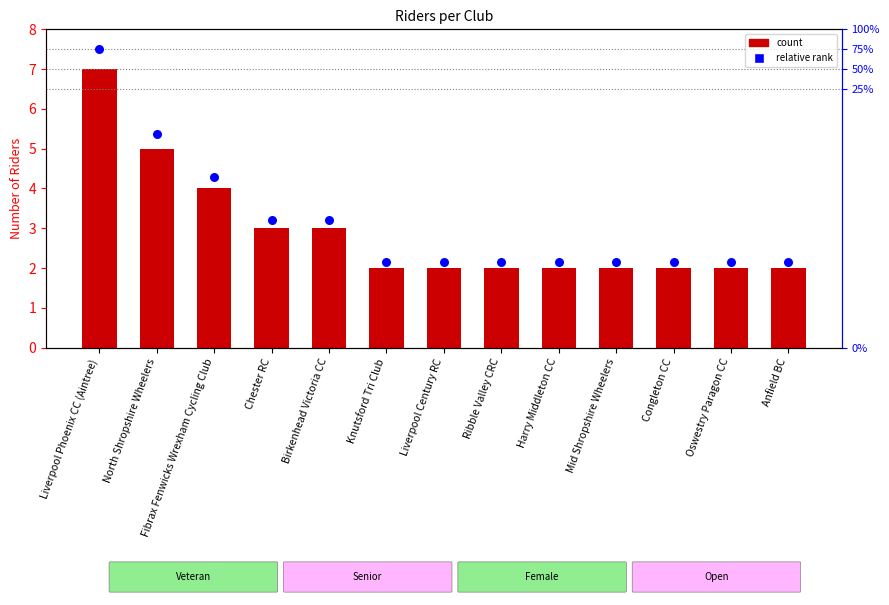

Which series has the largest total across all categories?

relative rank